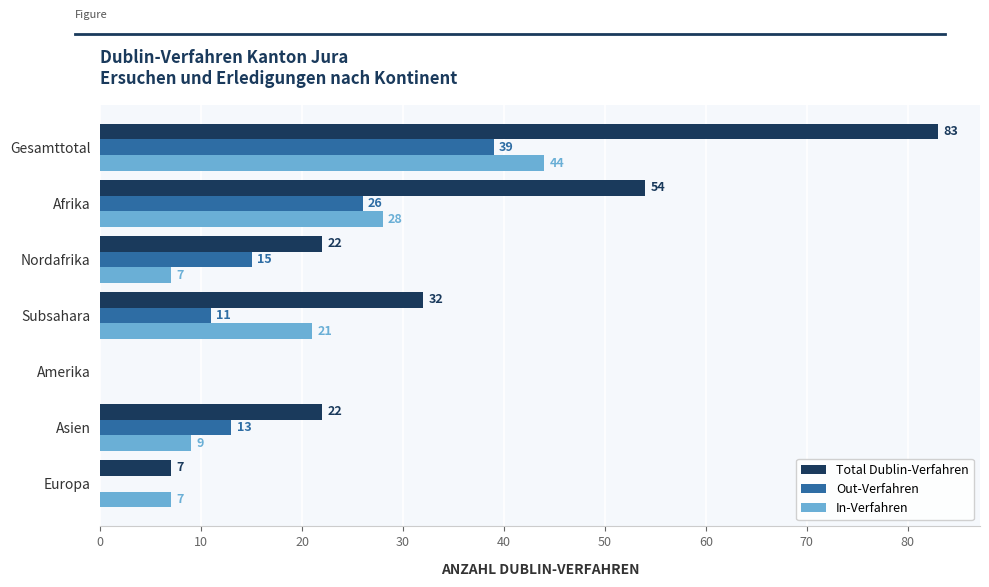

What is the average value of the Out-Verfahren series?

15